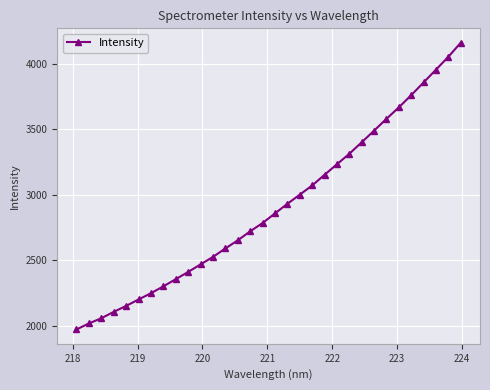

How many values are below 2856?

16